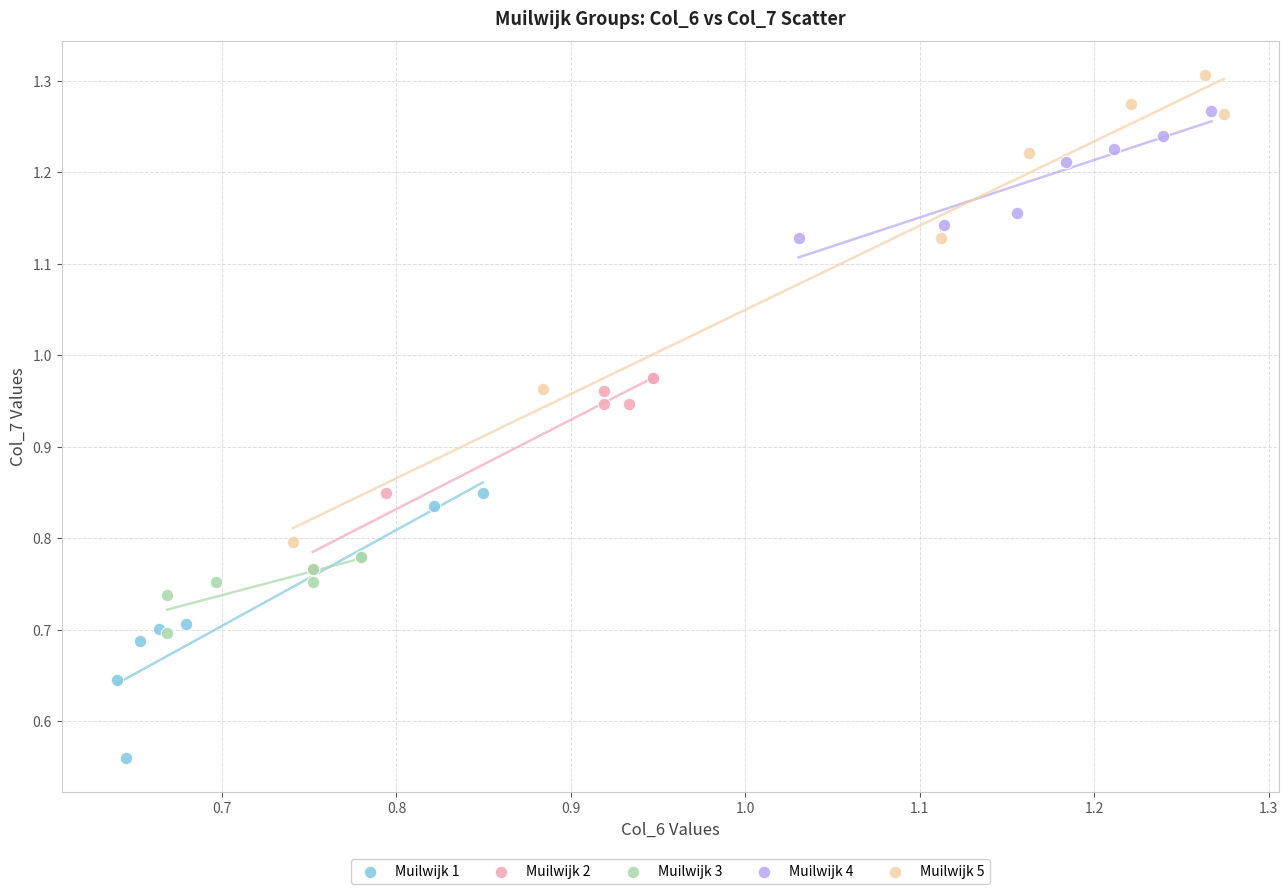

Which series has the largest Y range (max minus min)?

Muilwijk 5